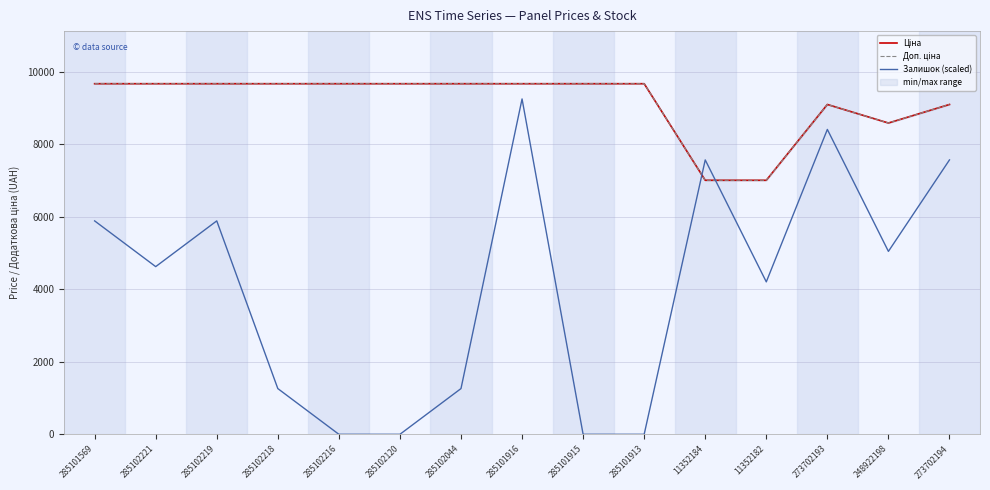

List the labels in order of Залишок (scaled) value, smallest first.

285102216, 285102120, 285101915, 285101913, 285102218, 285102044, 11352182, 285102221, 248922198, 285101569, 285102219, 11352184, 273702194, 273702193, 285101916